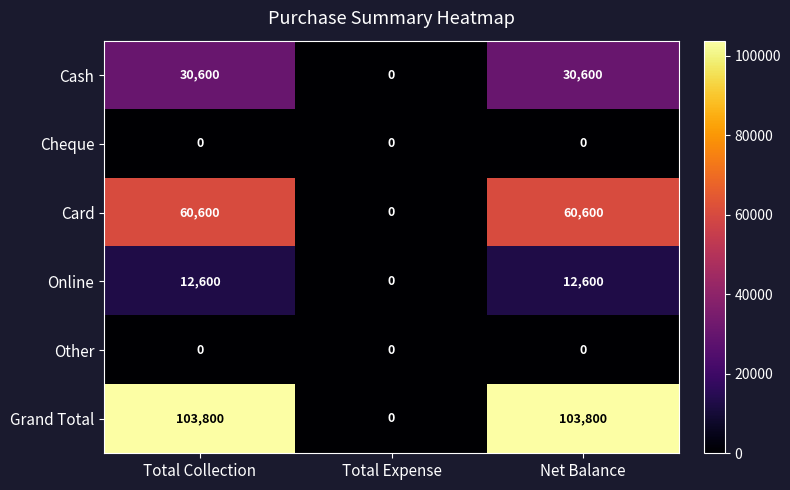

At how many categories does at least one series exceed 102665?

2